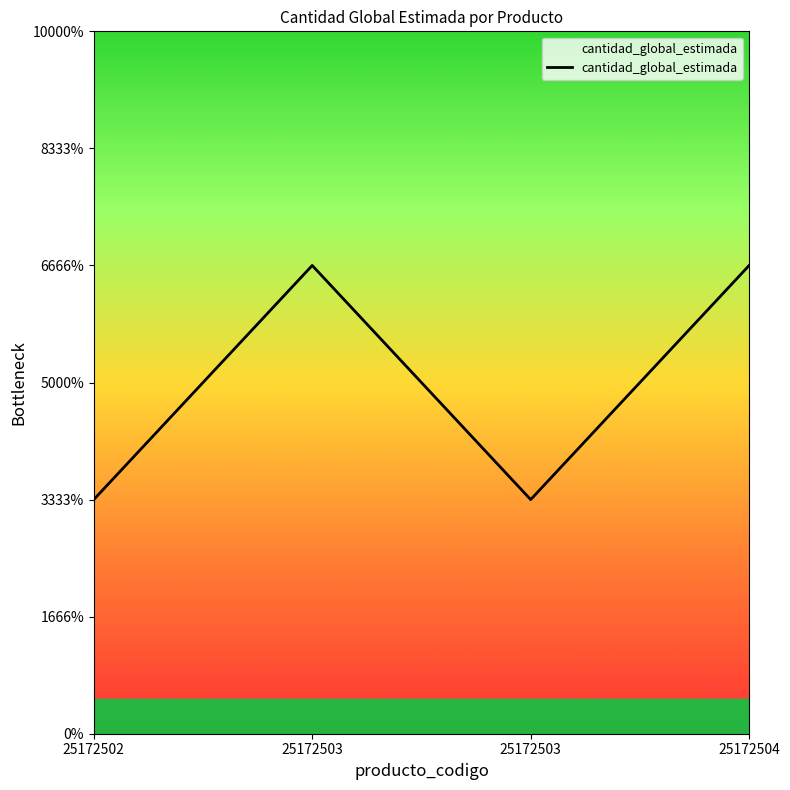

Where is the data nearest to the value 3?

25172502